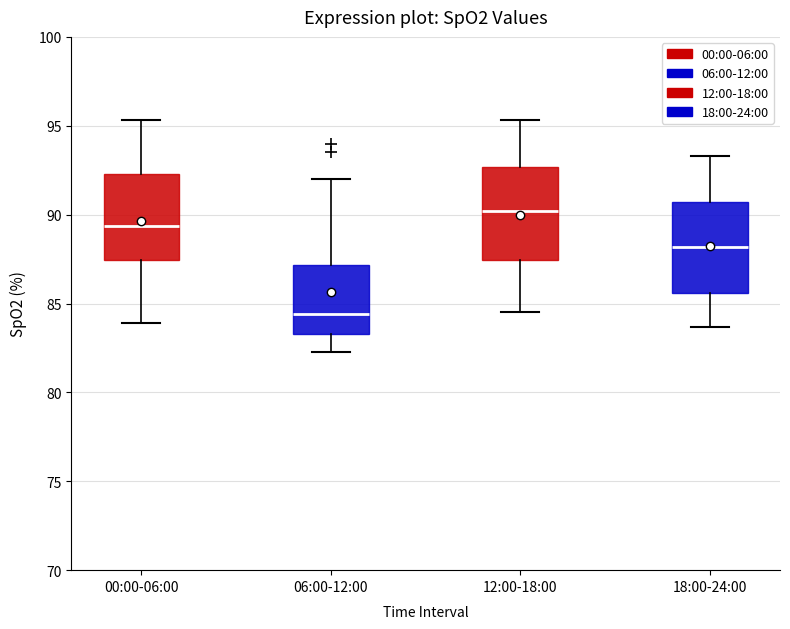

Reading left to right, read every box against the y-axis: the position of its median line, the range the box covers, and the ends of its whiskers. The values are not printed on the chart, so give them approximately, as read against the axis.

00:00-06:00: median 89.5, box 87.5 to 92.5, whiskers 84.0 to 95.5
06:00-12:00: median 84.5, box 83.5 to 87.0, whiskers 82.5 to 92.0
12:00-18:00: median 90.0, box 87.5 to 92.5, whiskers 84.5 to 95.5
18:00-24:00: median 88.0, box 85.5 to 90.5, whiskers 83.5 to 93.5